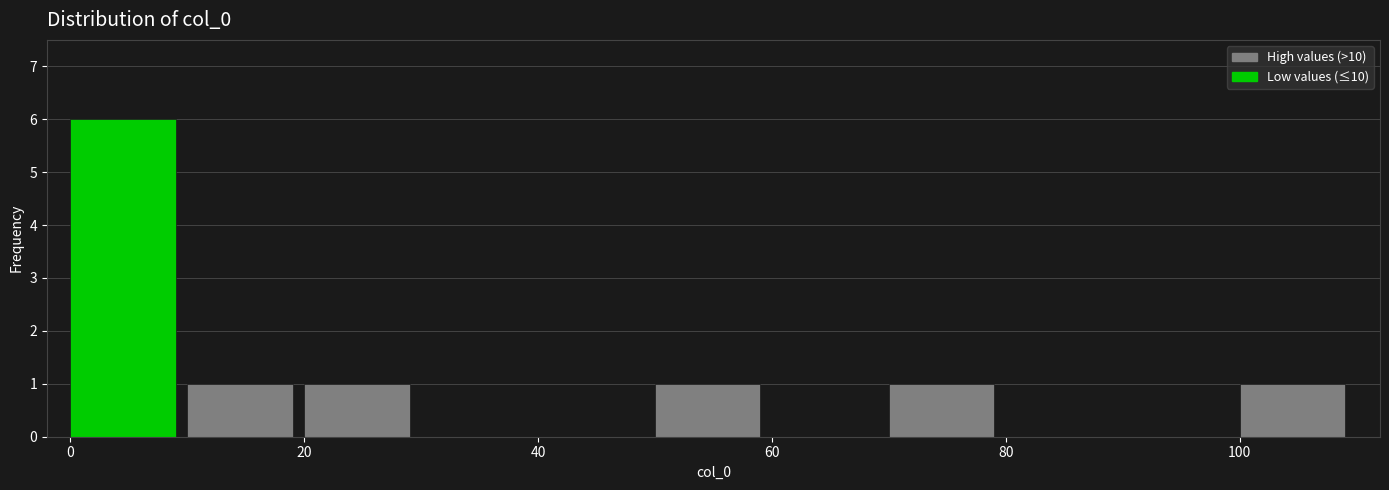

Reading left to right, list every bar in this chart as the range it spans on the x-axis followed by its height. The values are not printed on the chart, so give them approximately, as read against the axis.

0 to 10: 6
10 to 20: 1
20 to 30: 1
30 to 40: 0
40 to 50: 0
50 to 60: 1
60 to 70: 0
70 to 80: 1
80 to 90: 0
90 to 100: 0
100 to 110: 1